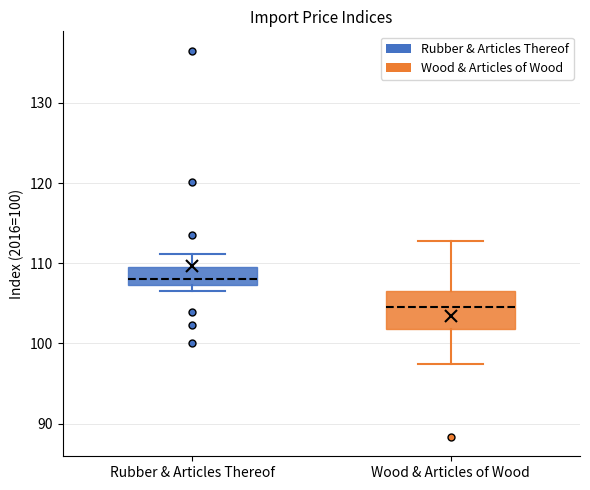

Reading left to right, read every box against the y-axis: the position of its median line, the range the box covers, and the ends of its whiskers. The values are not printed on the chart, so give them approximately, as read against the axis.

Rubber & Articles Thereof: median 108, box 107 to 110, whiskers 107 (just below the box's lower edge) to 111
Wood & Articles of Wood: median 104, box 102 to 107, whiskers 97 to 113